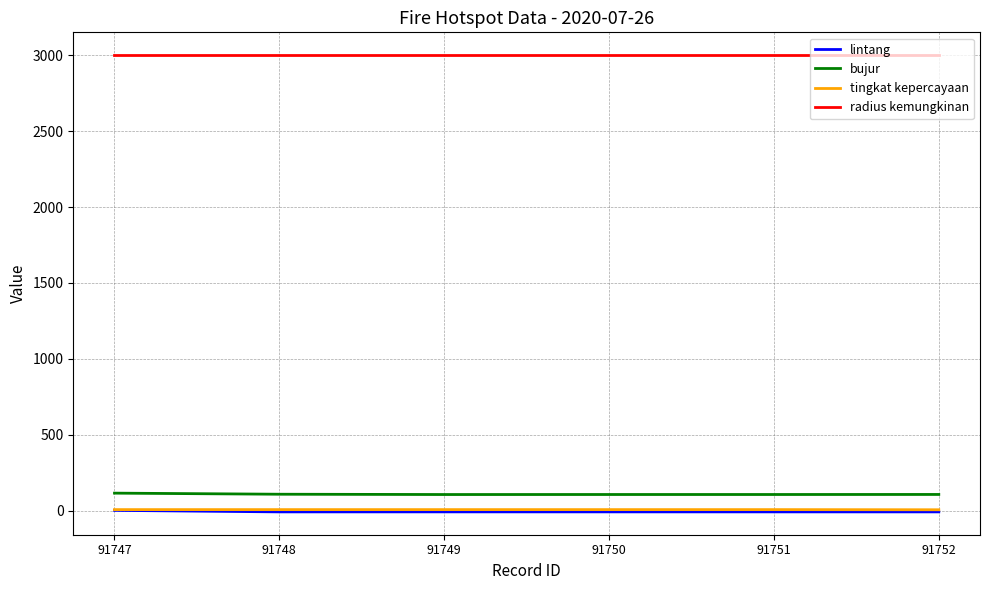

Count the number of data series in this chart.

4